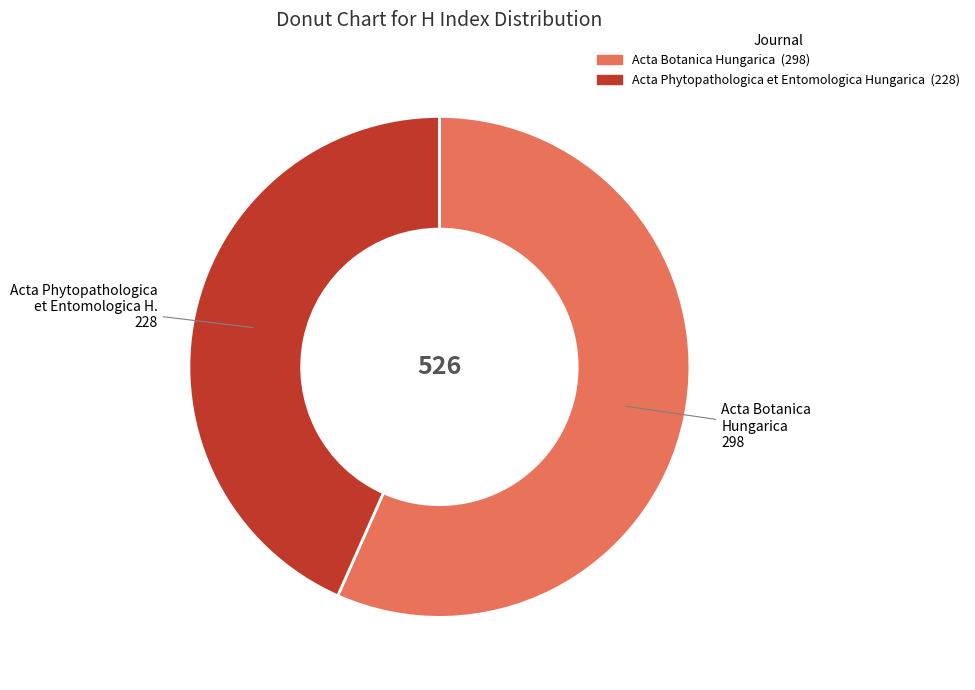

Which category has the biggest portion of the pie?

Acta Botanica Hungarica